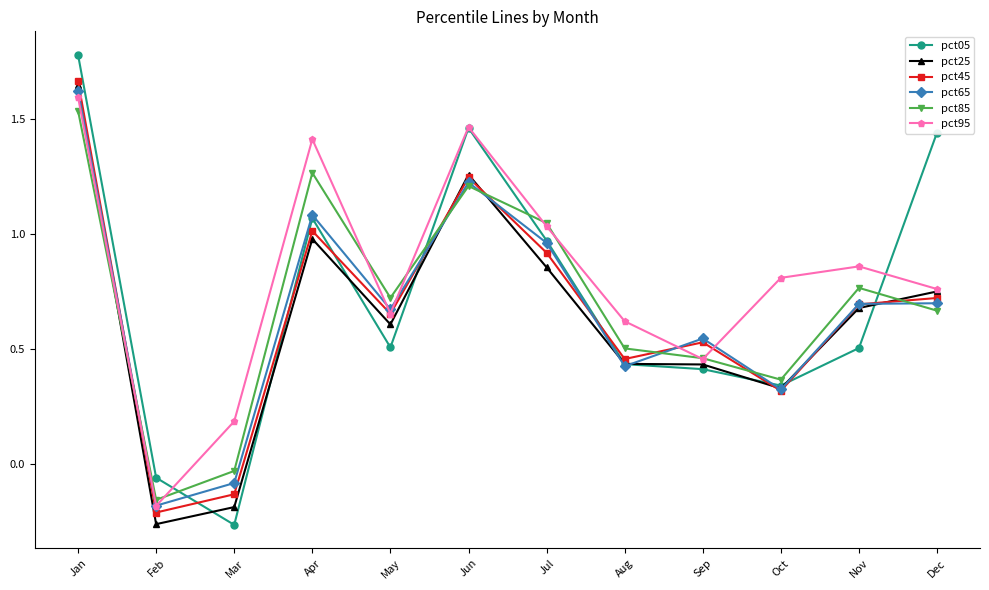

Which series has the largest total across all categories?

pct95